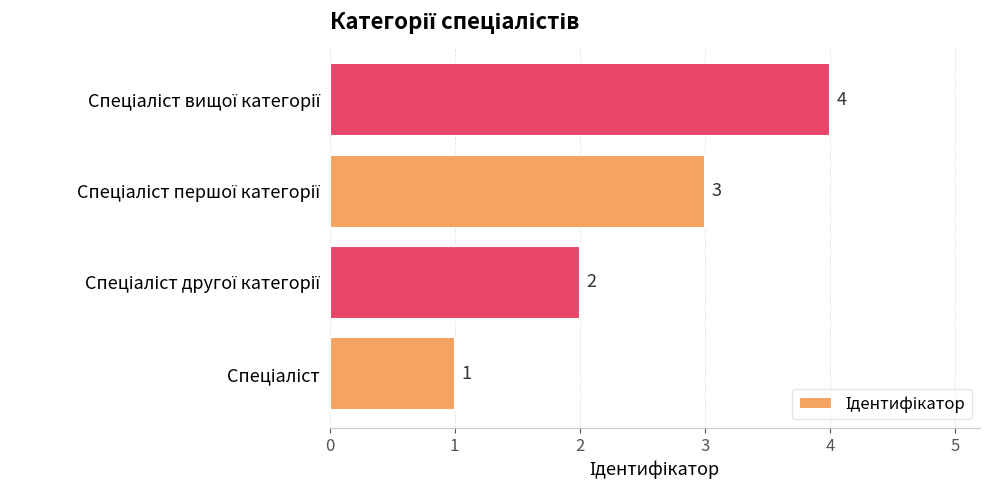

What is the maximum value shown in the chart?

4